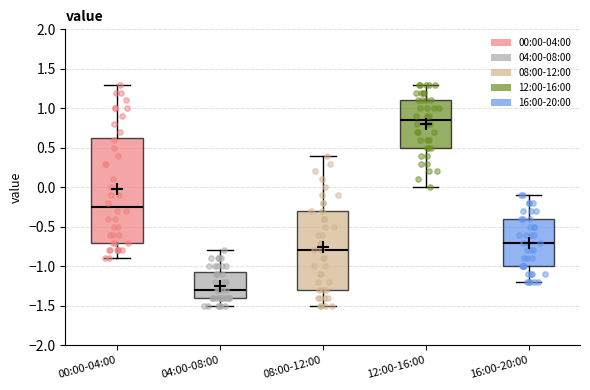

Which box's median line is the highest?

12:00-16:00